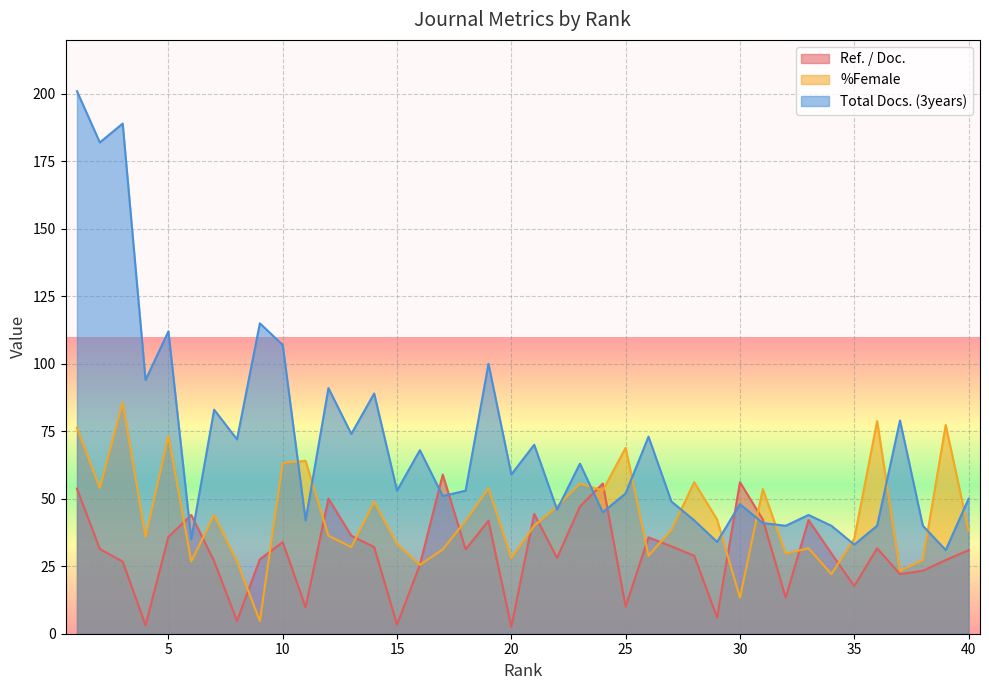

At which category is the sum across all series the highest?

1